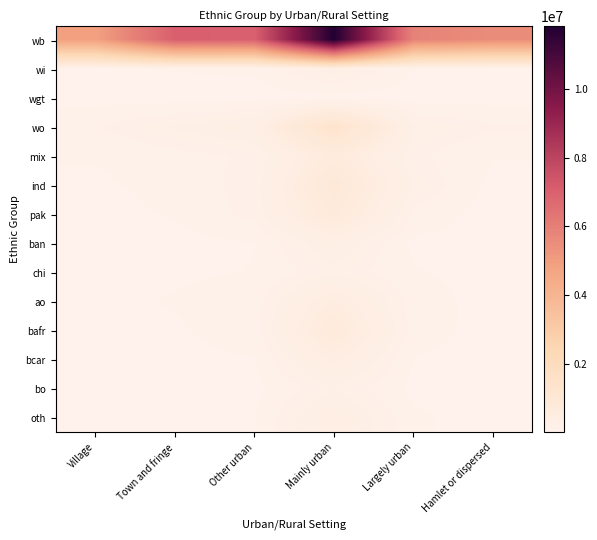

At how many categories does at least one series exceed 6461798?

3